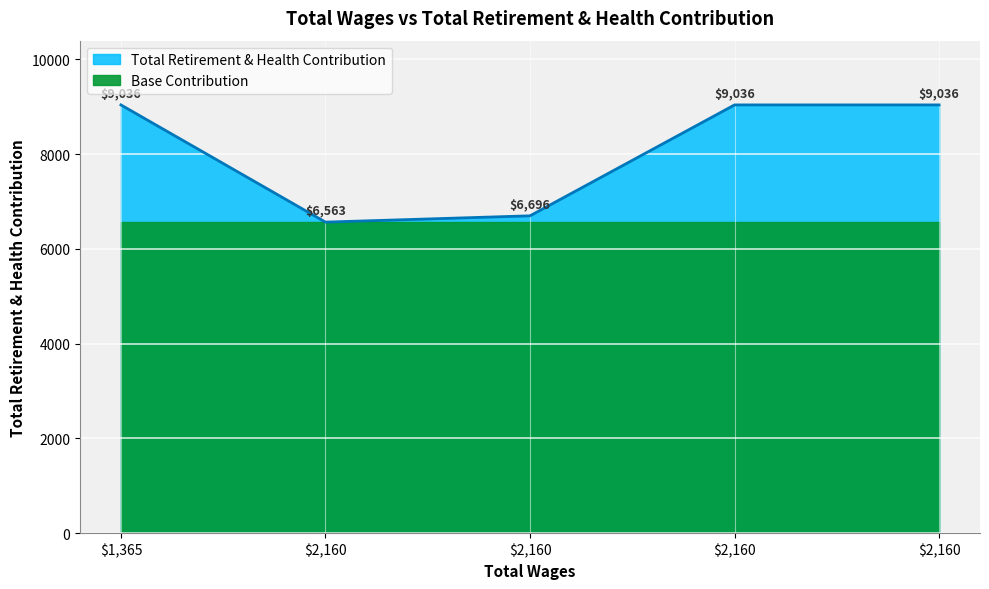

Which has a higher value, 2160 or 1365?

2160